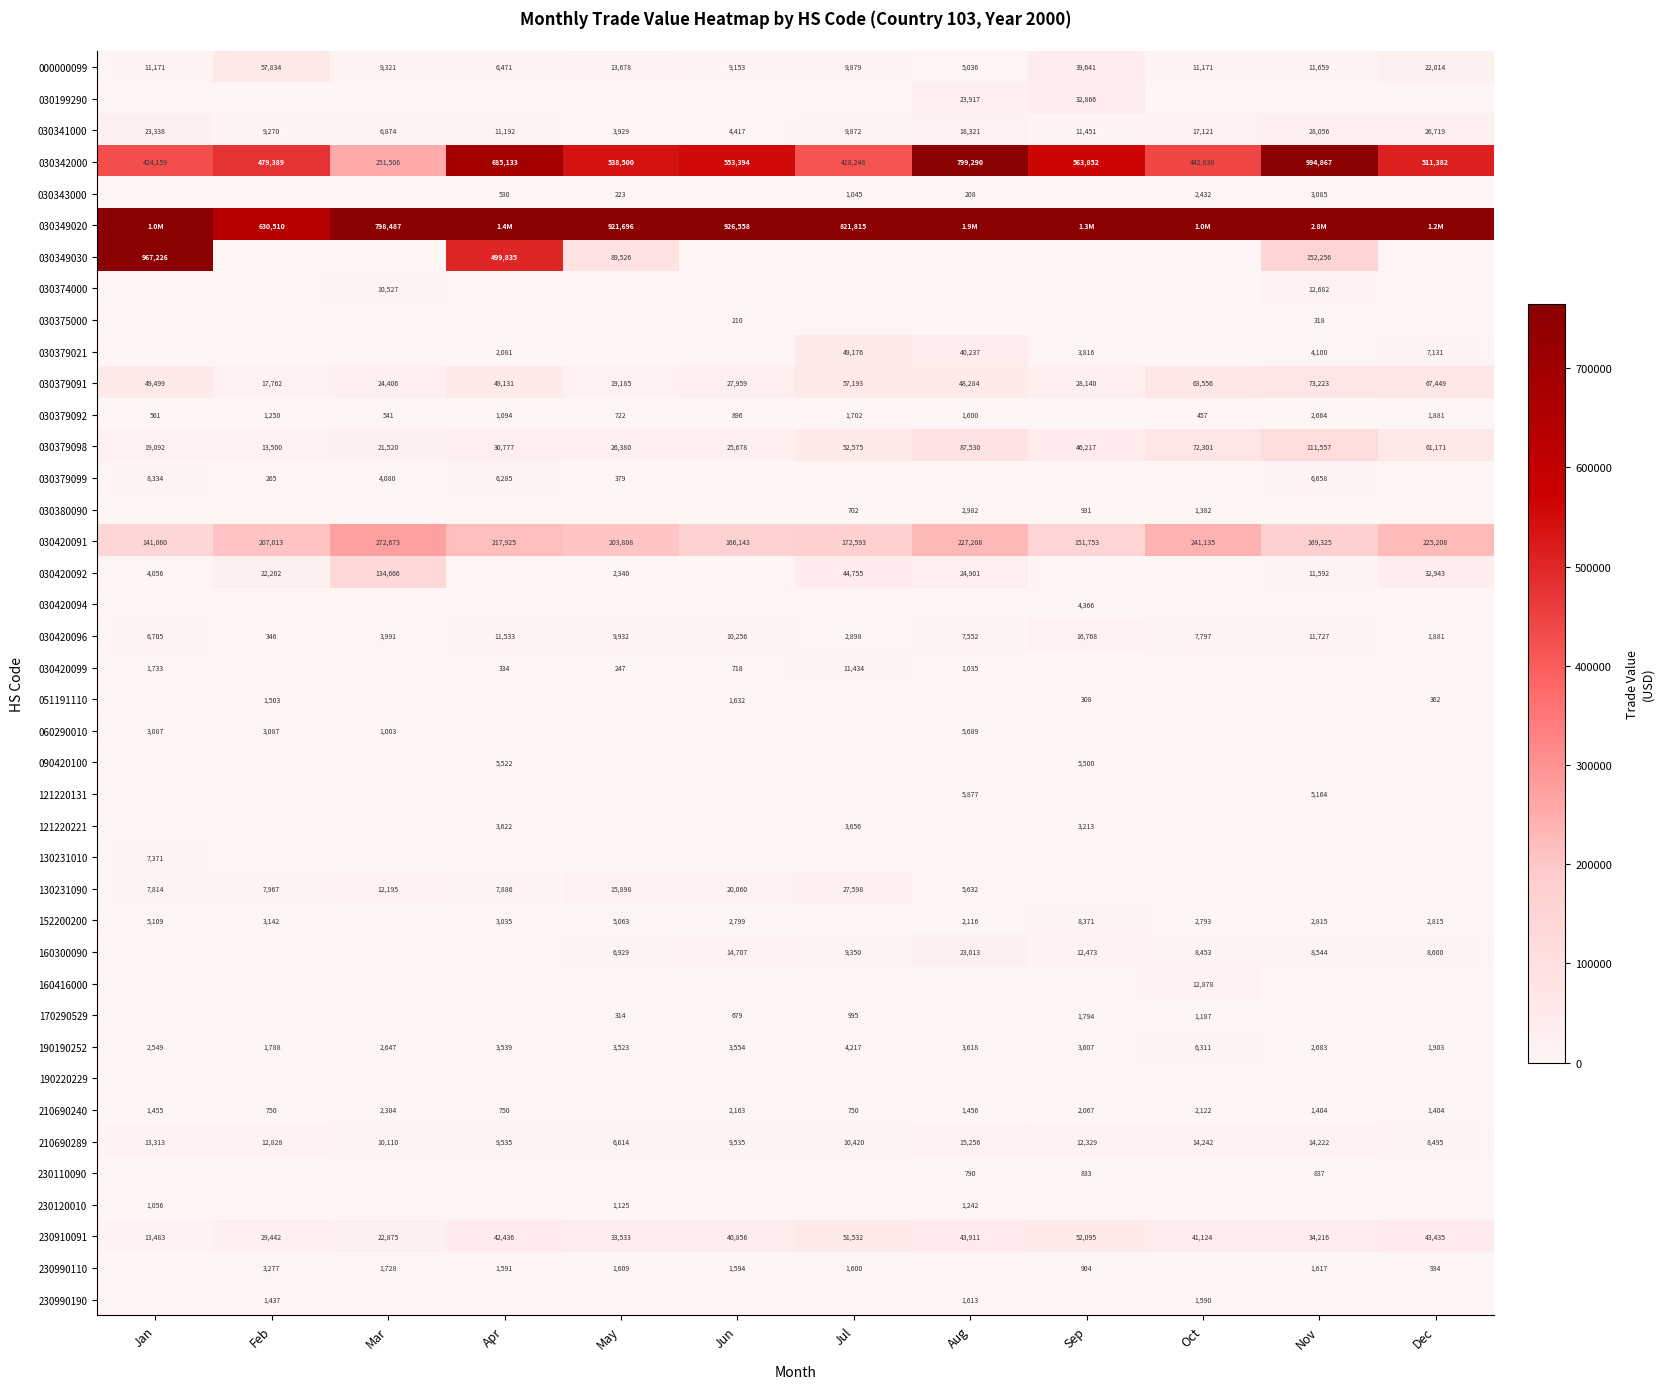

The value of 030341000 at Sep is 5883. True or false?

False